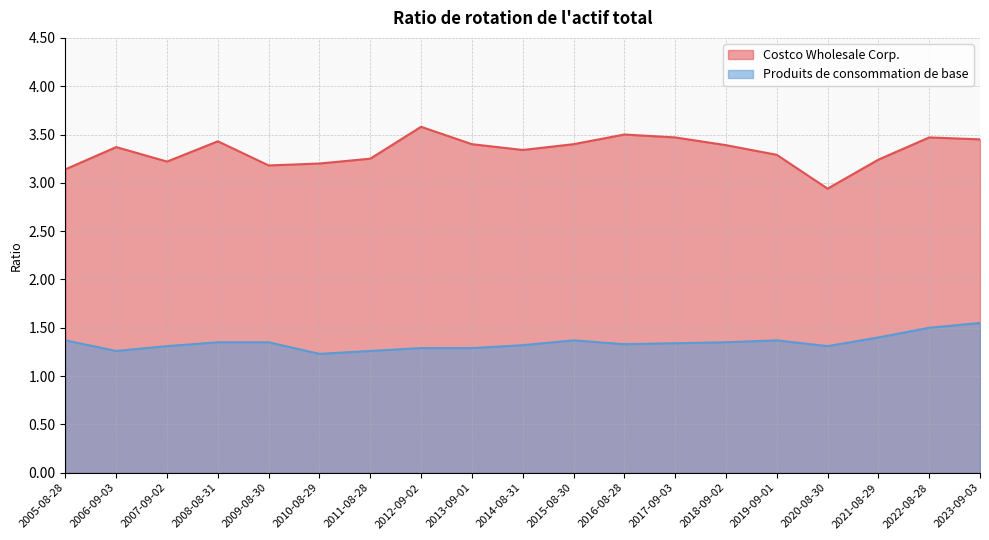

What is the sum of all Produits de consommation de base values?

25.6